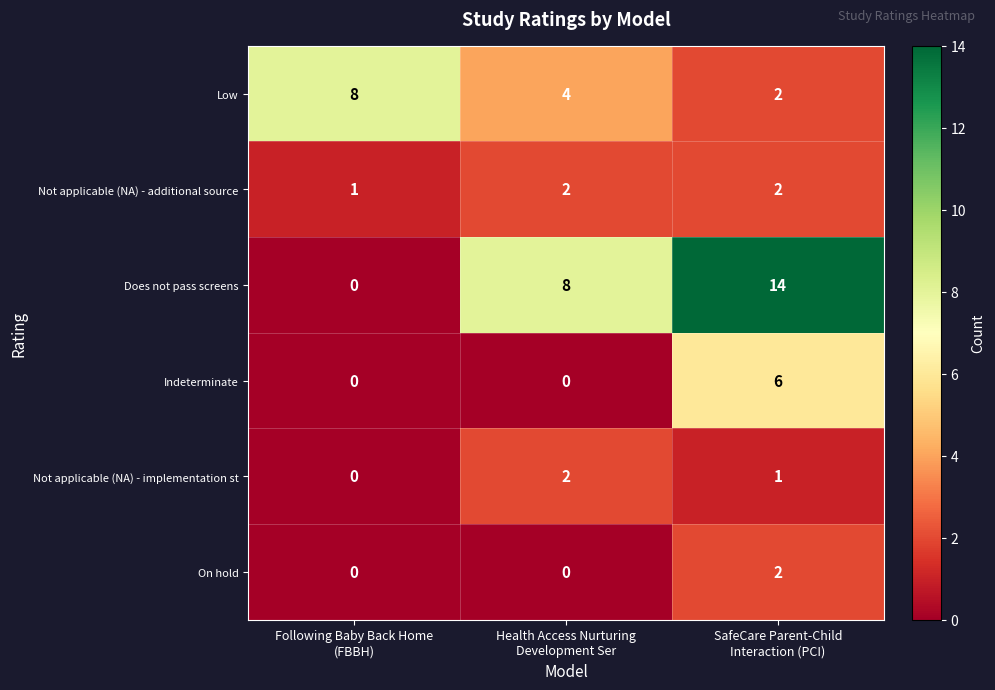

Reading left to right, list all the values displayed in this chart.

Low: 8	4	2
Not applicable (NA) - additional source: 1	2	2
Does not pass screens: 0	8	14
Indeterminate: 0	0	6
Not applicable (NA) - implementation st: 0	2	1
On hold: 0	0	2